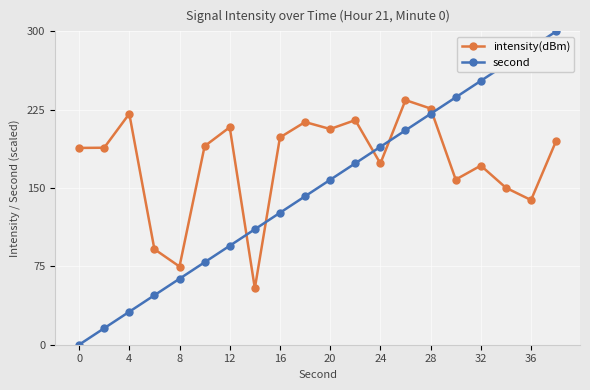

What are all the series names shown in the legend?

intensity(dBm), second